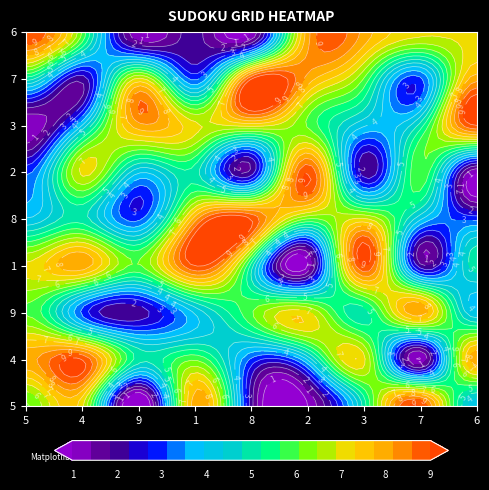

Which series has the largest total across all categories?

1